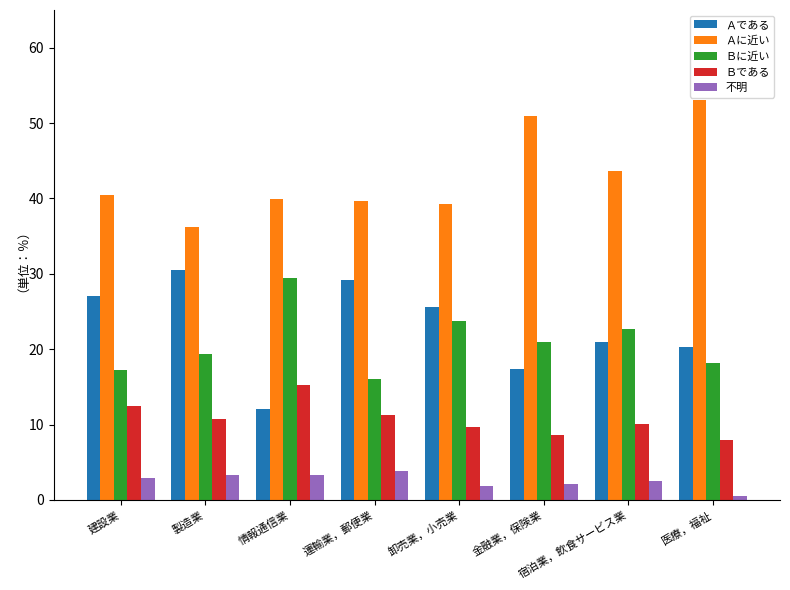

Is it true that Ａである equals 40.3 at 卸売業，小売業?

False